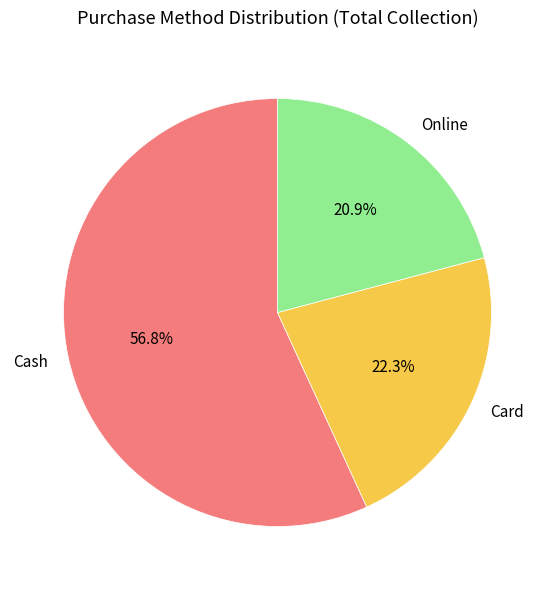

Count the number of slices in the pie.

3